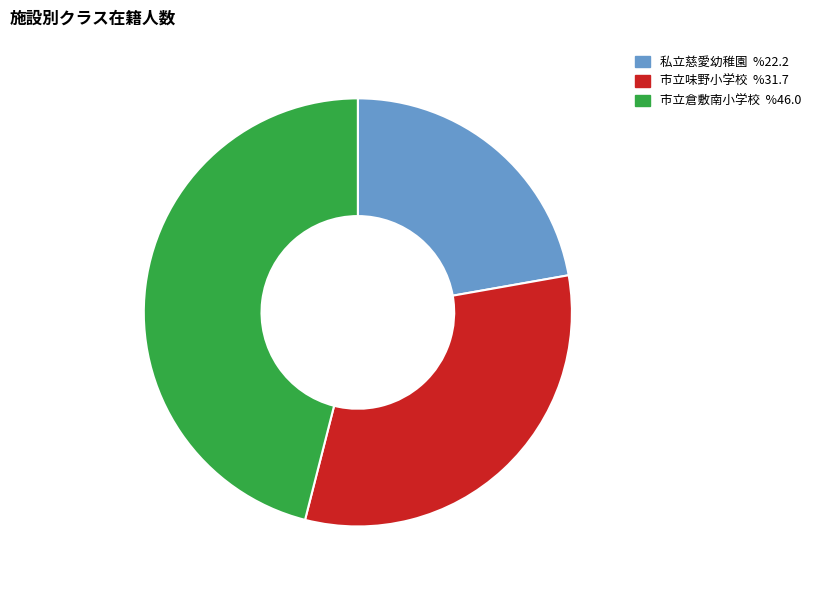

What is the smallest slice in the pie chart?

私立慈愛幼稚園